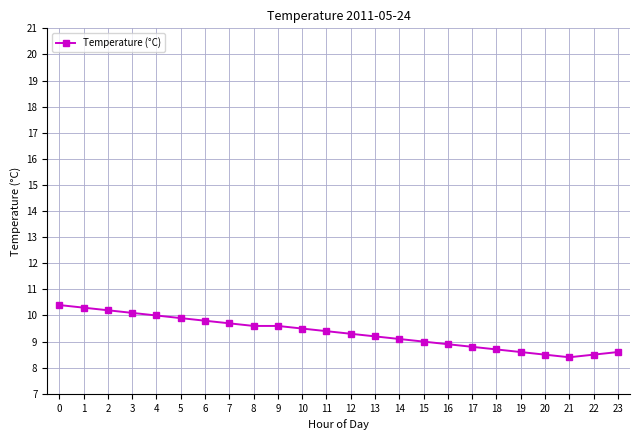

Approximately how many times larger is the value at 20 compared to 14?

0.9